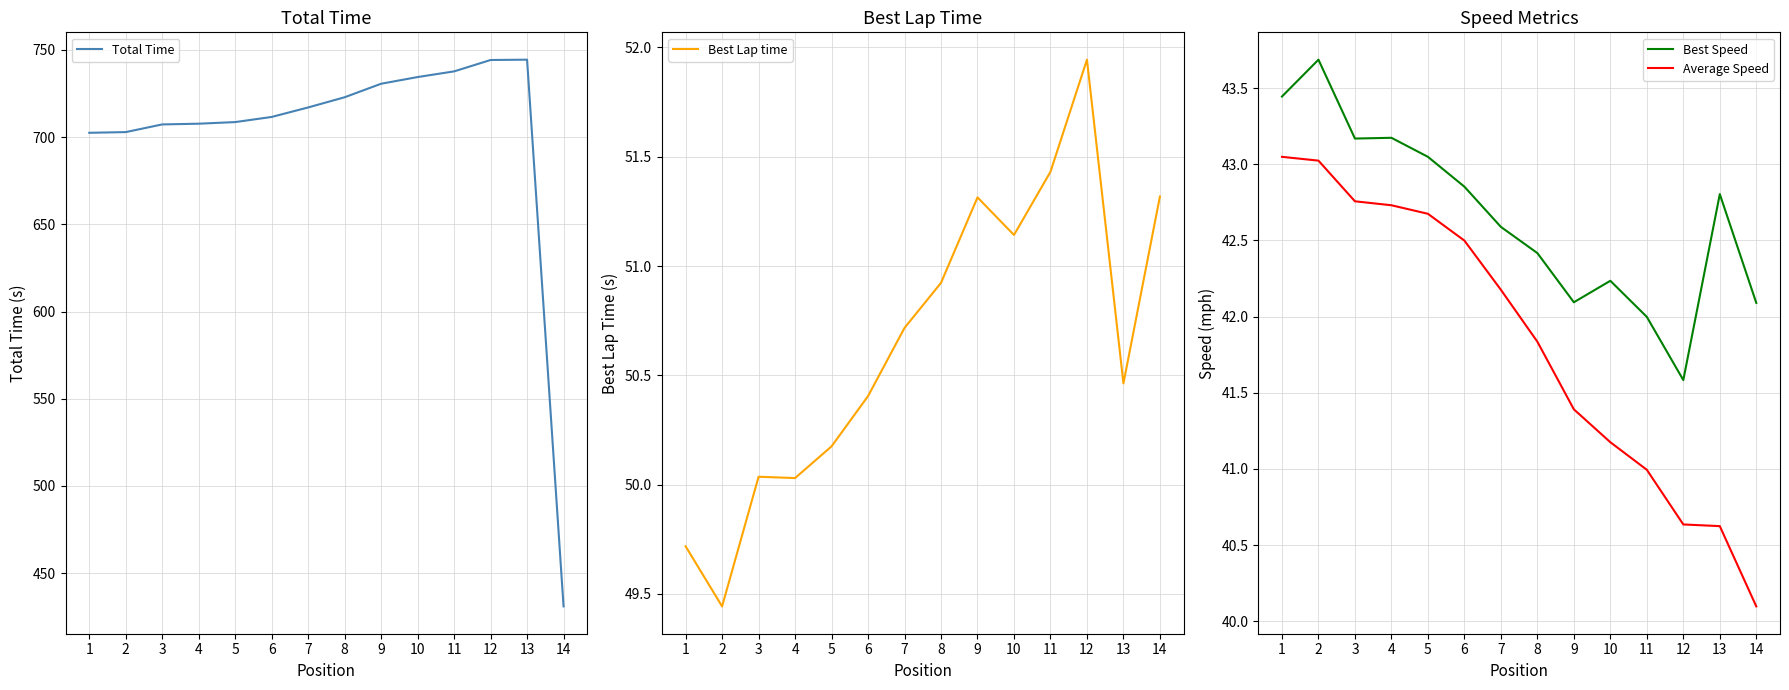

At which label does Best Speed first exceed 42?

1